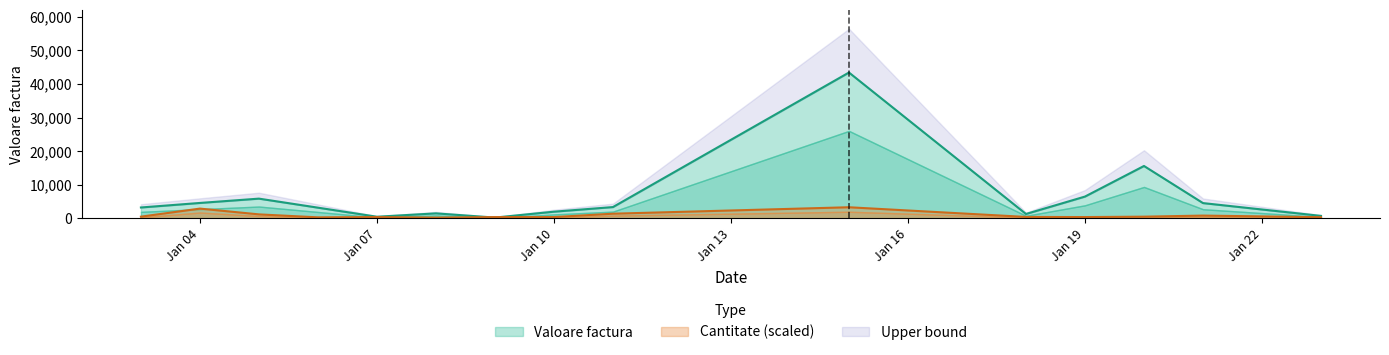

Which series has the largest range (max minus min)?

Valoare factura